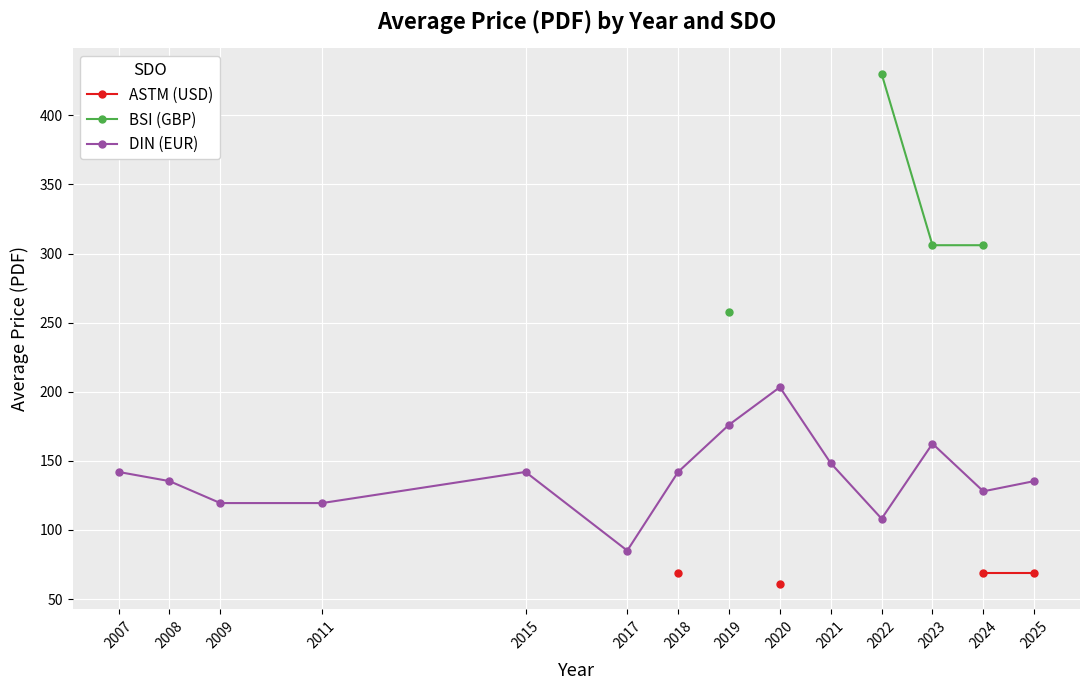

True or false: ASTM (USD) has more than 1 points higher than both neighbors.

False